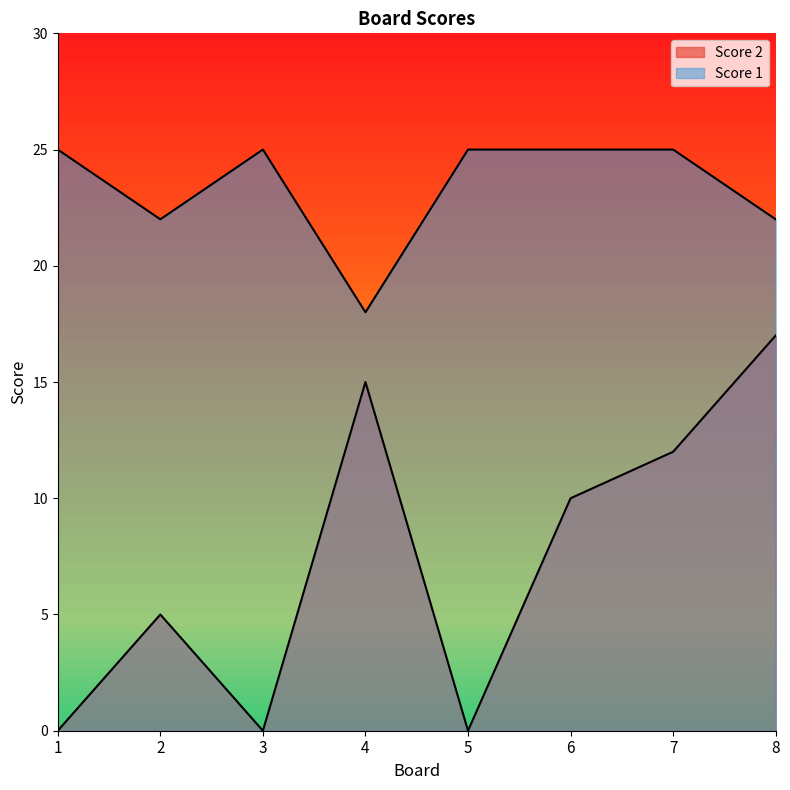

How many Score 2 values are between 0 and 15?

7